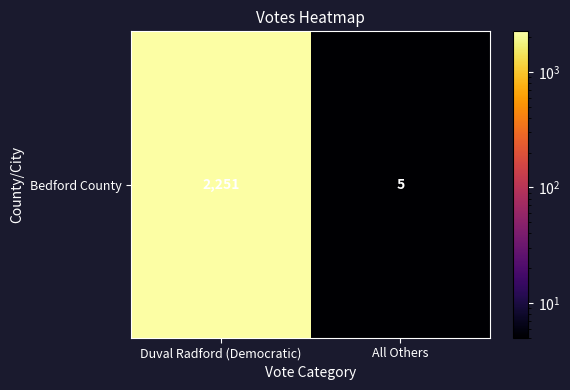

List the labels in order of value, smallest first.

All Others, Duval Radford (Democratic)